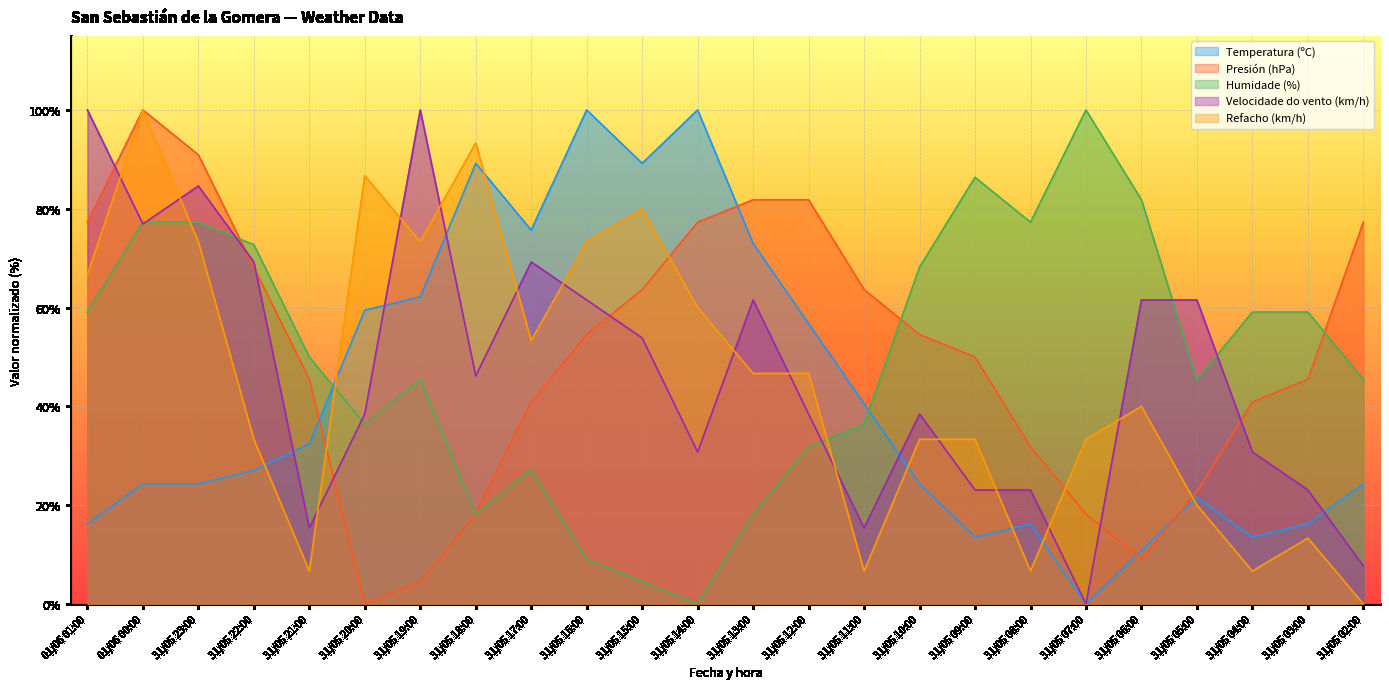

Which series has the largest range (max minus min)?

Temperatura (ºC)